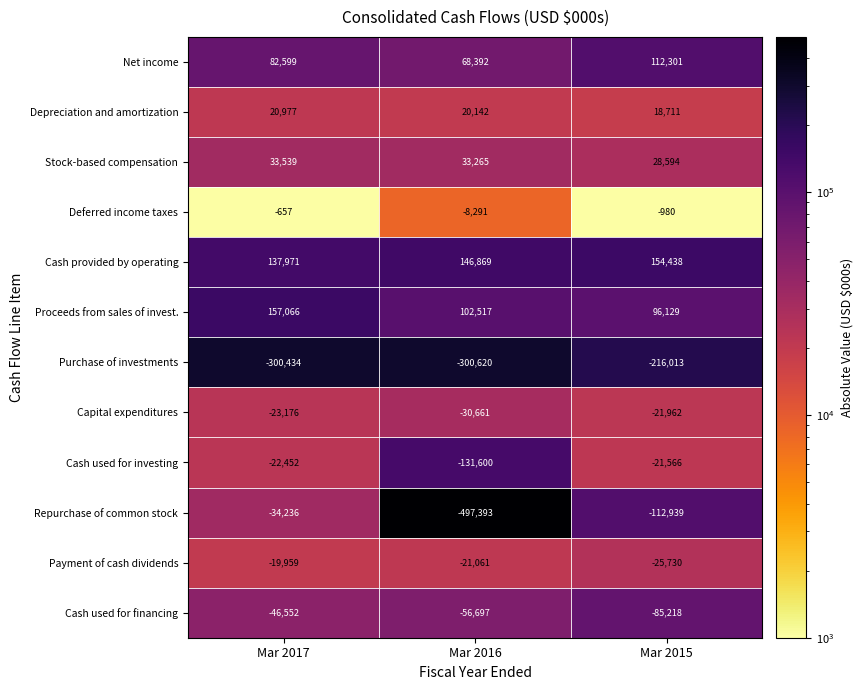

What is the sum of all Payment of cash dividends values?

-66750